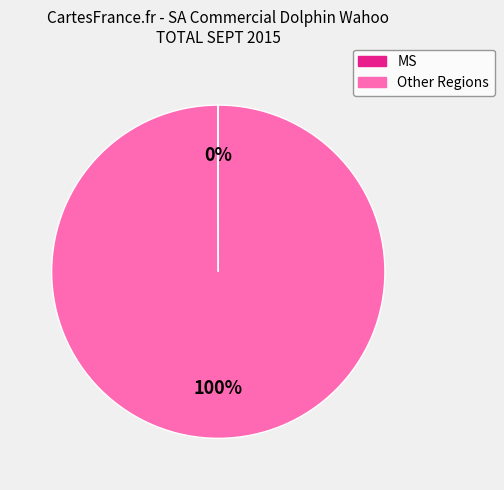

Is there any slice that represents more than half of the pie?

Yes